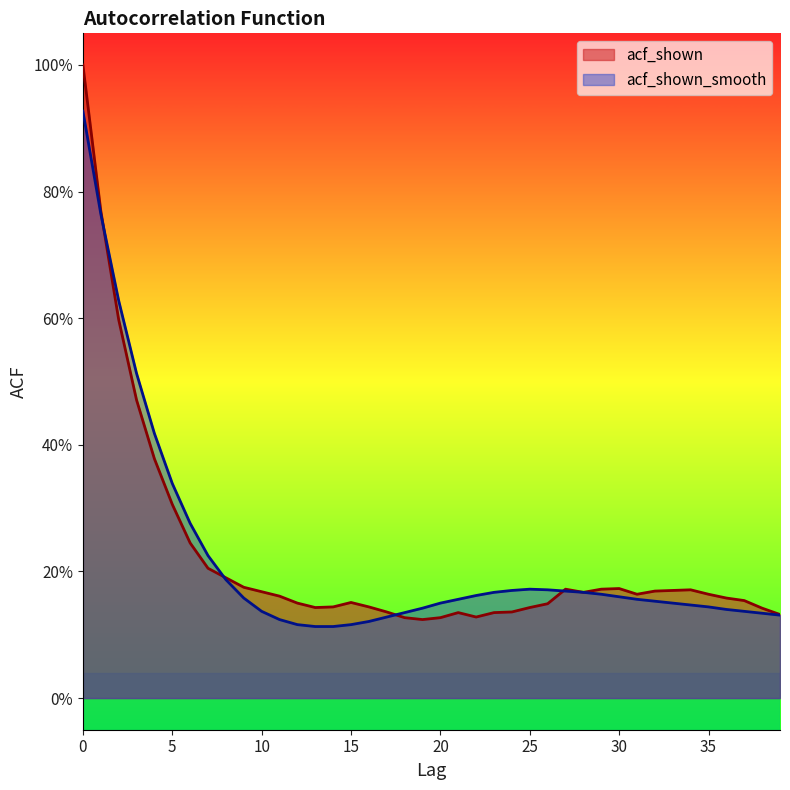

The value of acf_shown at 16 is 0.1. True or false?

True